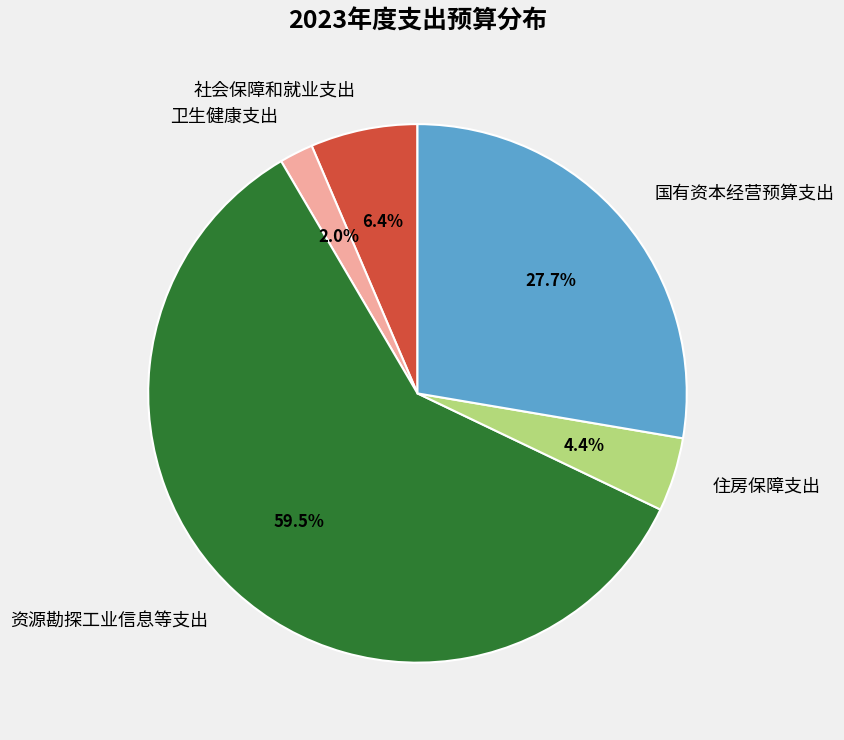

What is the smallest slice in the pie chart?

卫生健康支出